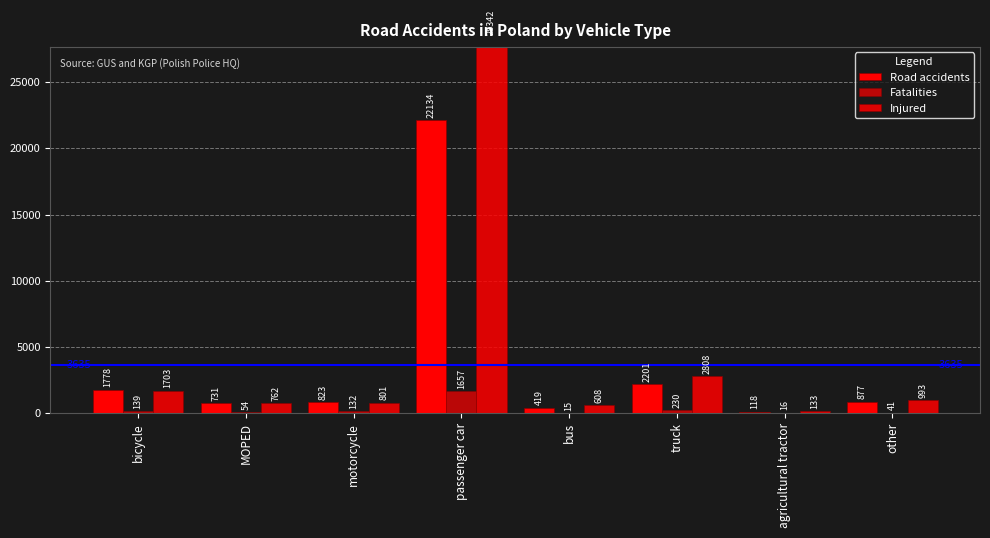

What is the label of the 8th bar from the left?

other